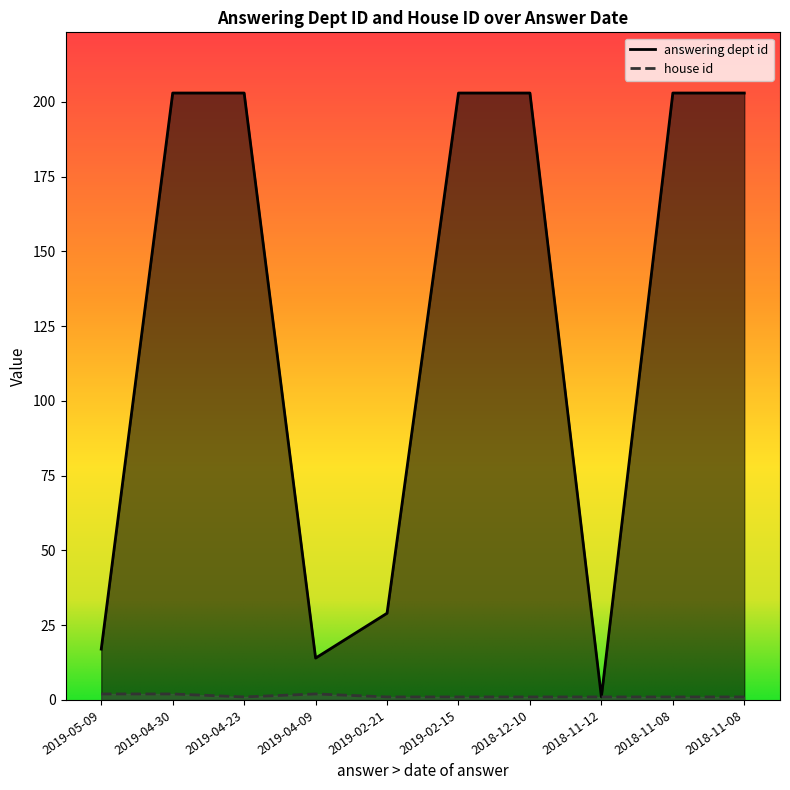

What is the value of the answering dept id point at the 8th from the left?

1